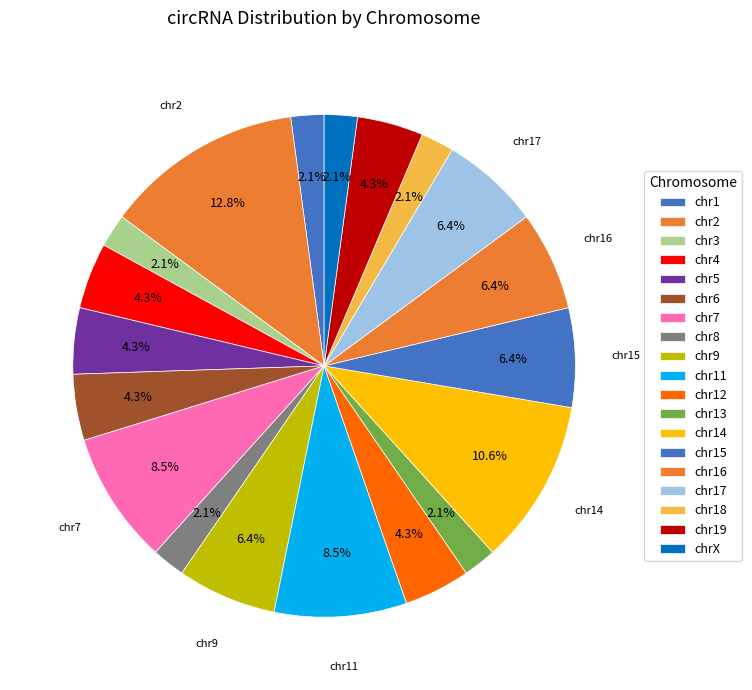

Which slice is the smallest?

chr1